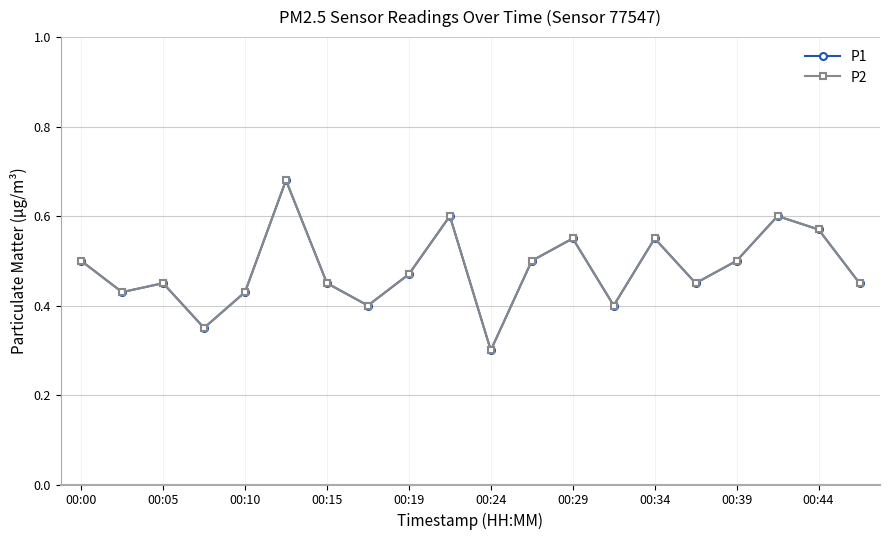

Does the chart display data point markers on the line(s)?

Yes